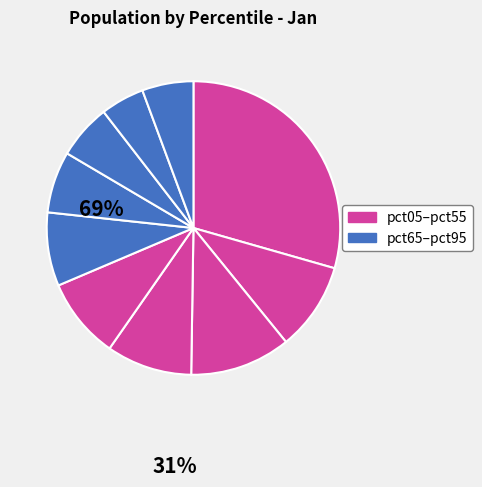

Count the number of slices in the pie.

10